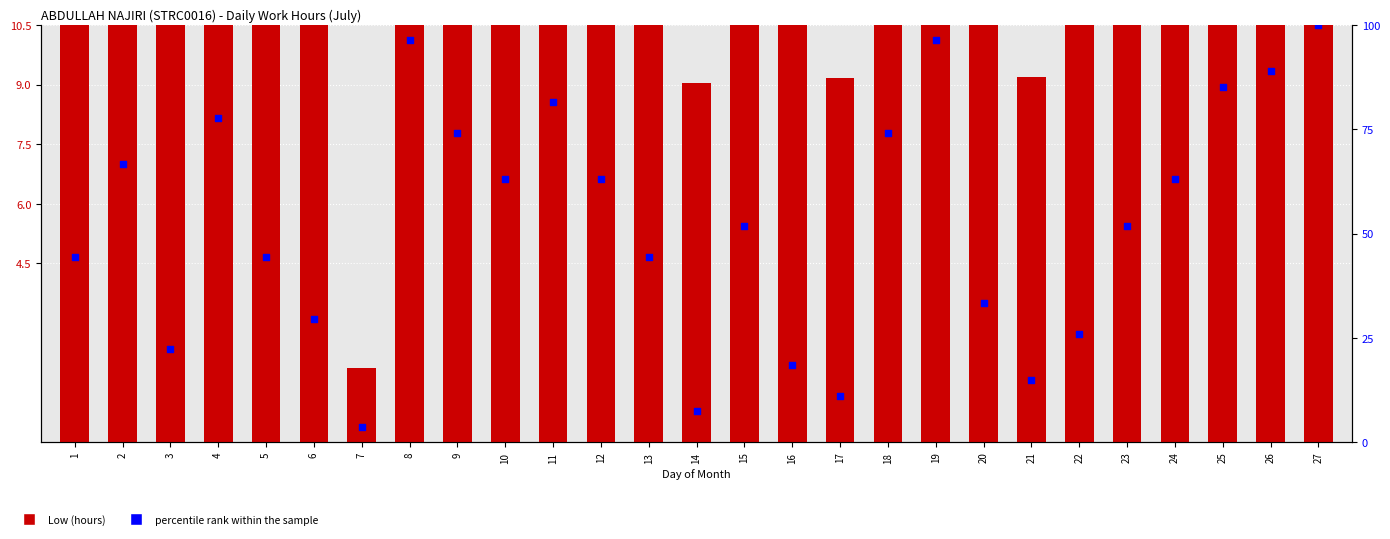

What is the total value across all series at 10?

74.1